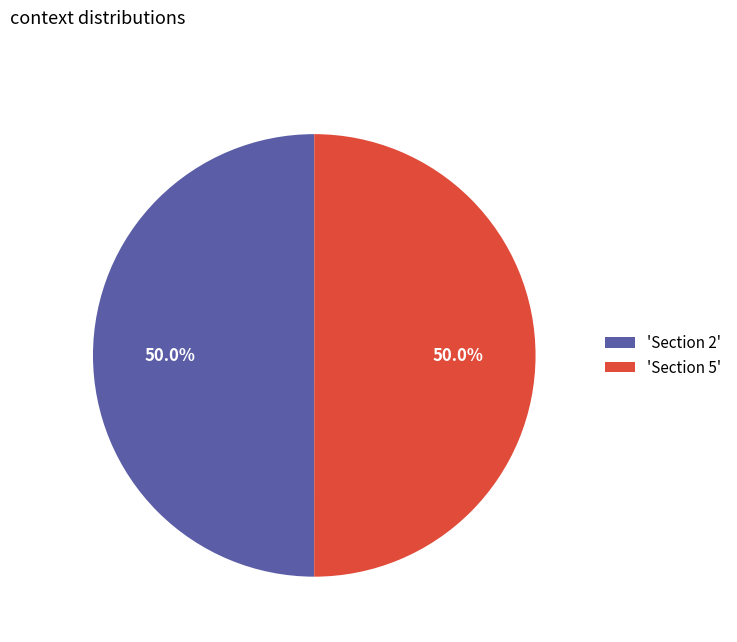

Approximately how many times larger is the value at 'Section 5' compared to 'Section 2'?

1.0